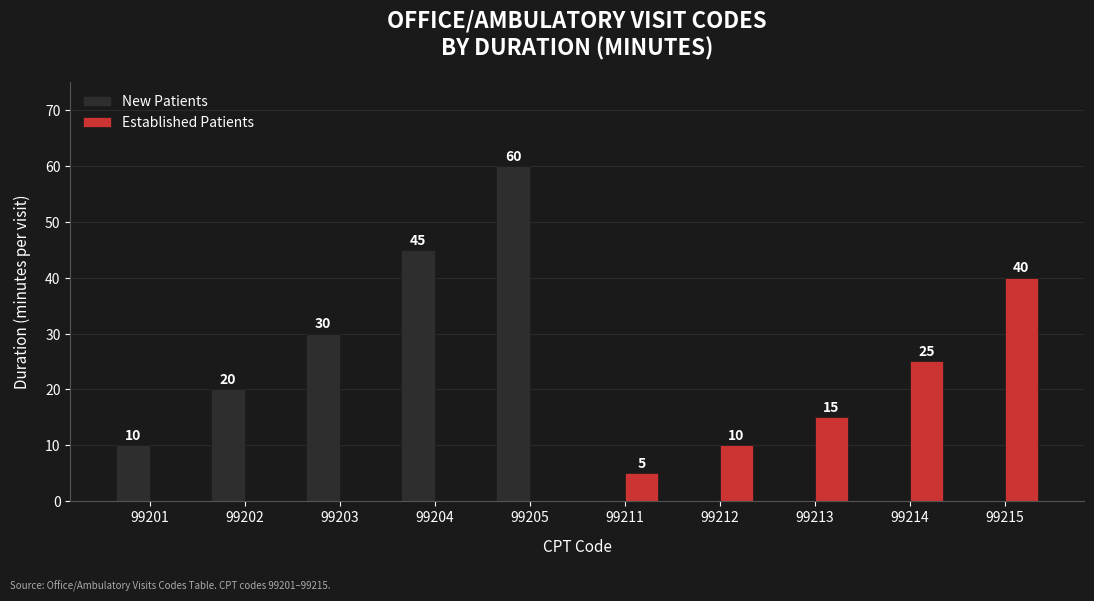

At which label is Established Patients closest to 20?

99213